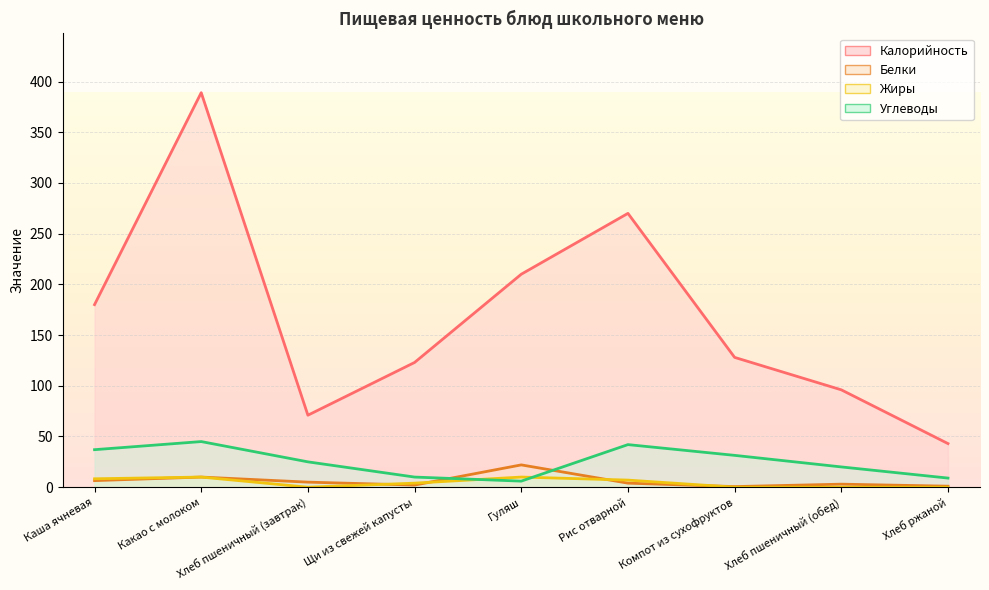

The value of Белки at Компот из сухофруктов is 1.1. True or false?

False